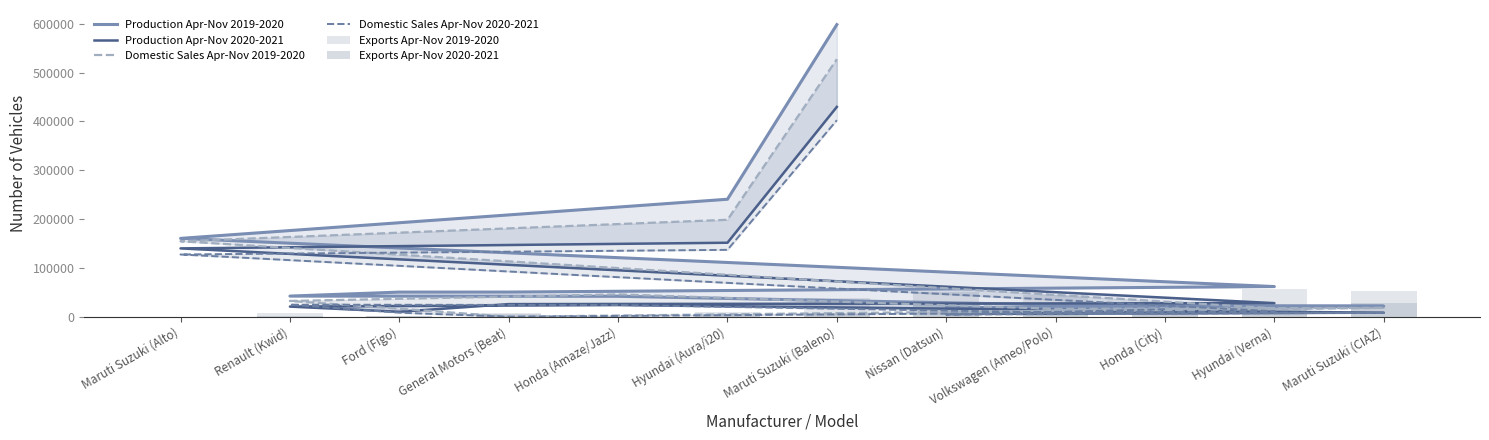

True or false: Exports Apr-Nov 2020-2021 has a value of 191 at Maruti Suzuki (Alto).

False